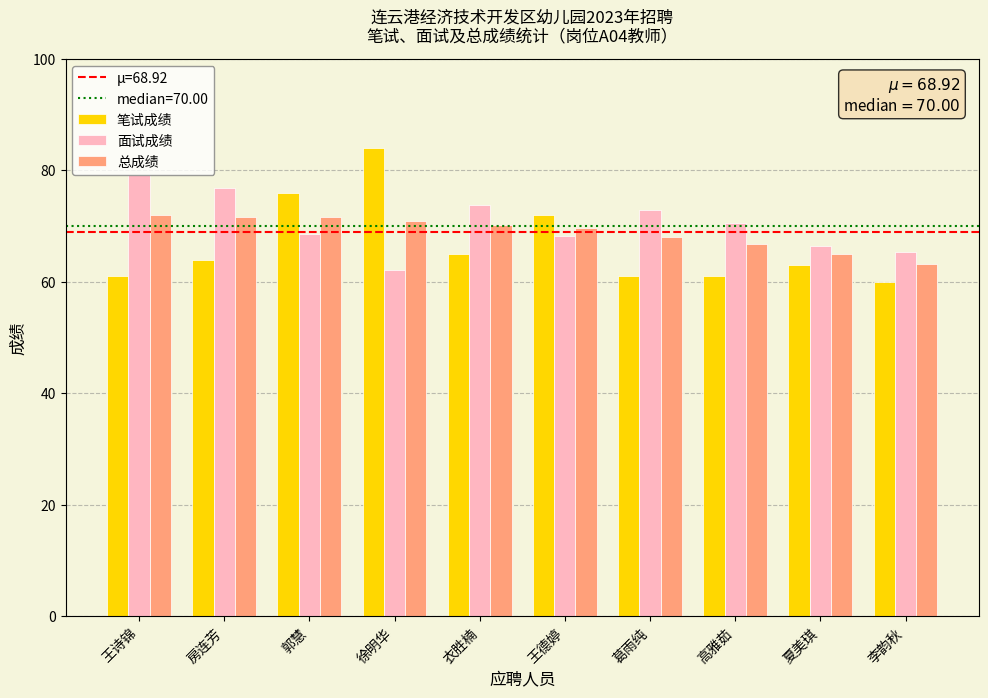

The value of 总成绩 at 葛雨纯 is 35.2. True or false?

False